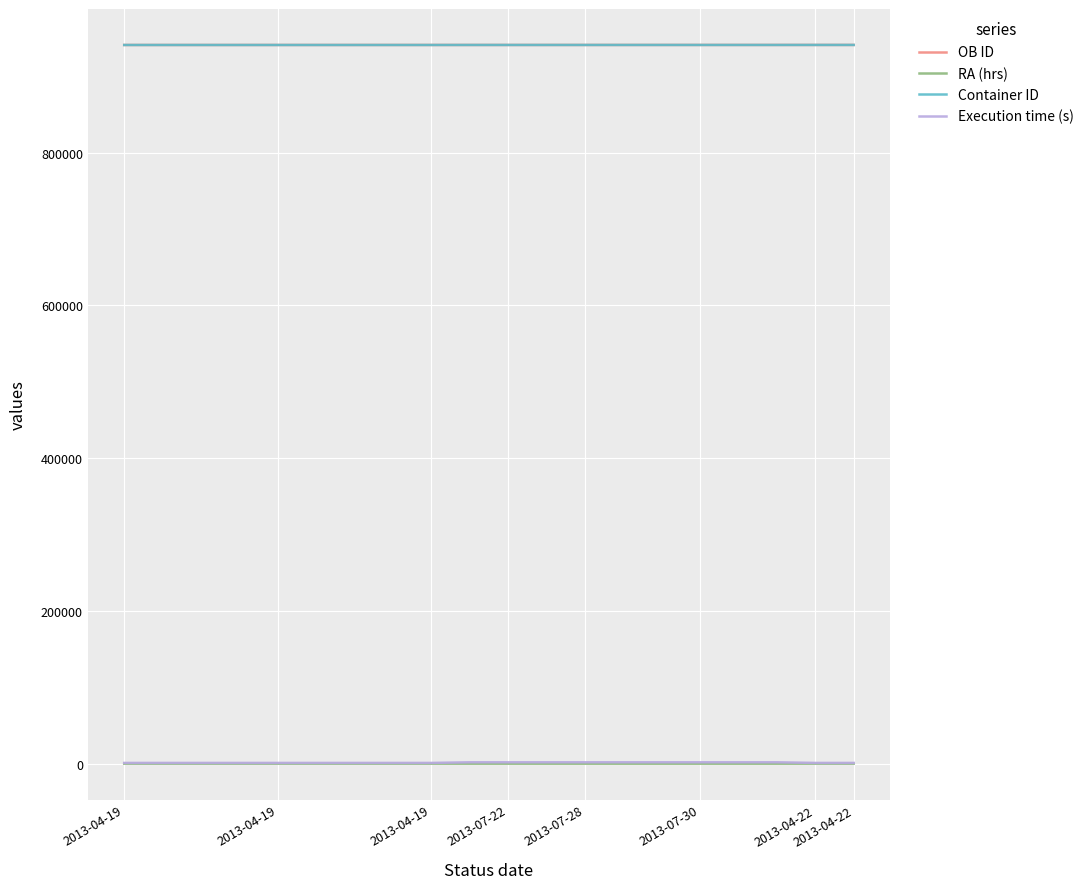

How many series are shown in this chart?

4